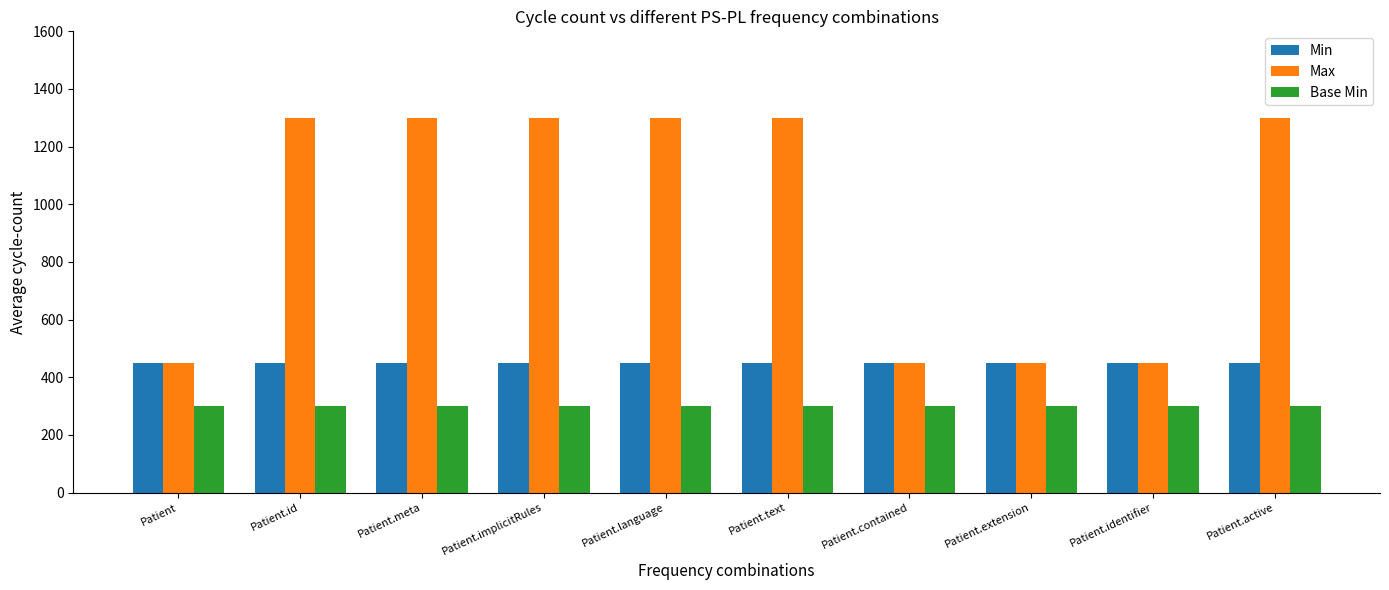

Reading left to right, extract all data points from this chart.

Min: 450	450	450	450	450	450	450	450	450	450
Max: 450	1300	1300	1300	1300	1300	450	450	450	1300
Base Min: 300	300	300	300	300	300	300	300	300	300